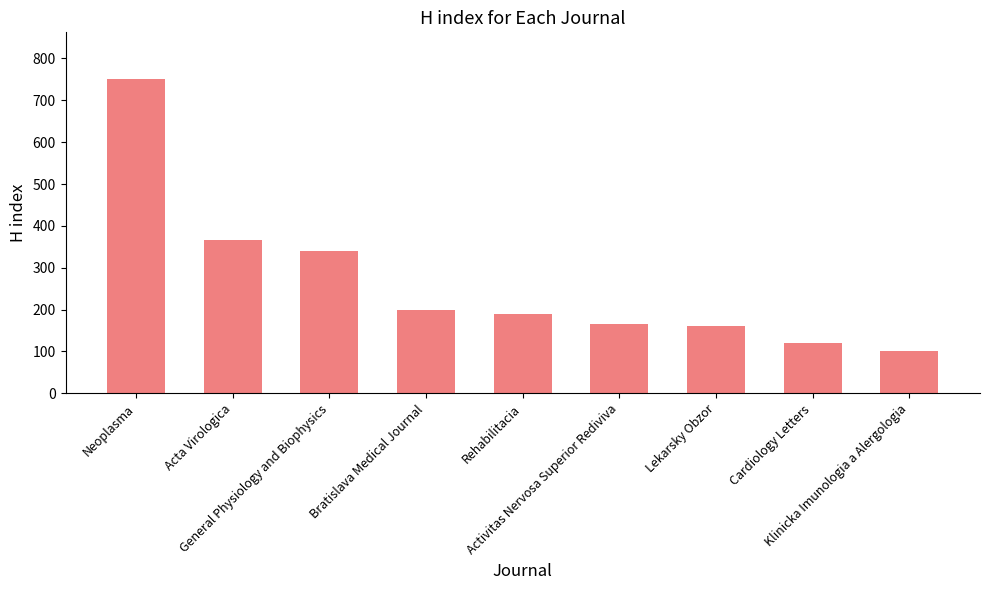

What is the value of the 7th bar from the left?

161